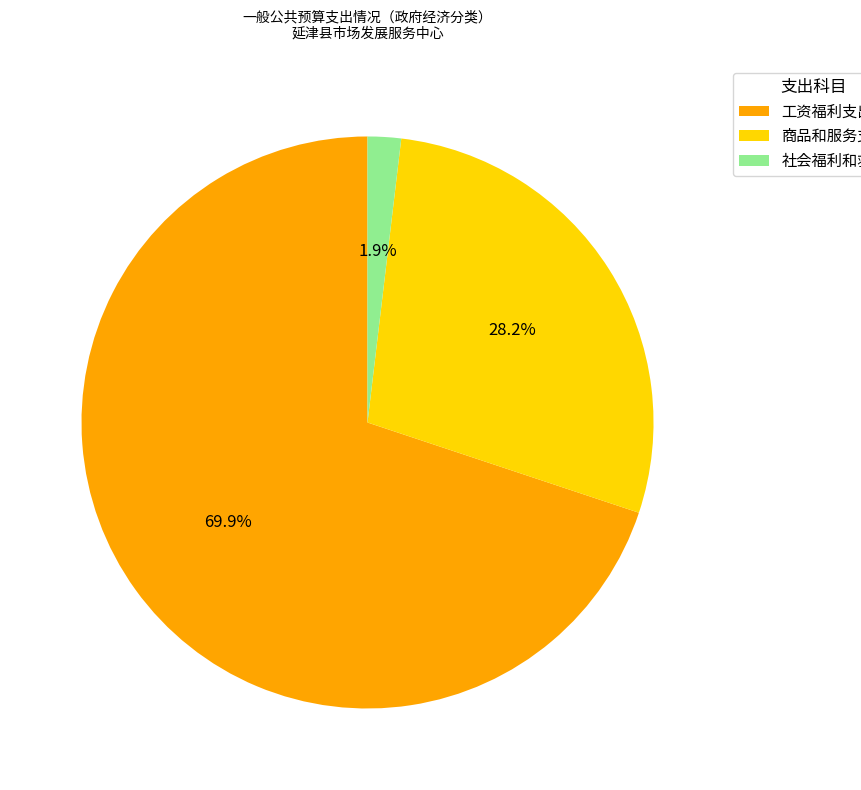

What percentage do 商品和服务支出 and 工资福利支出 together represent?

98.1%